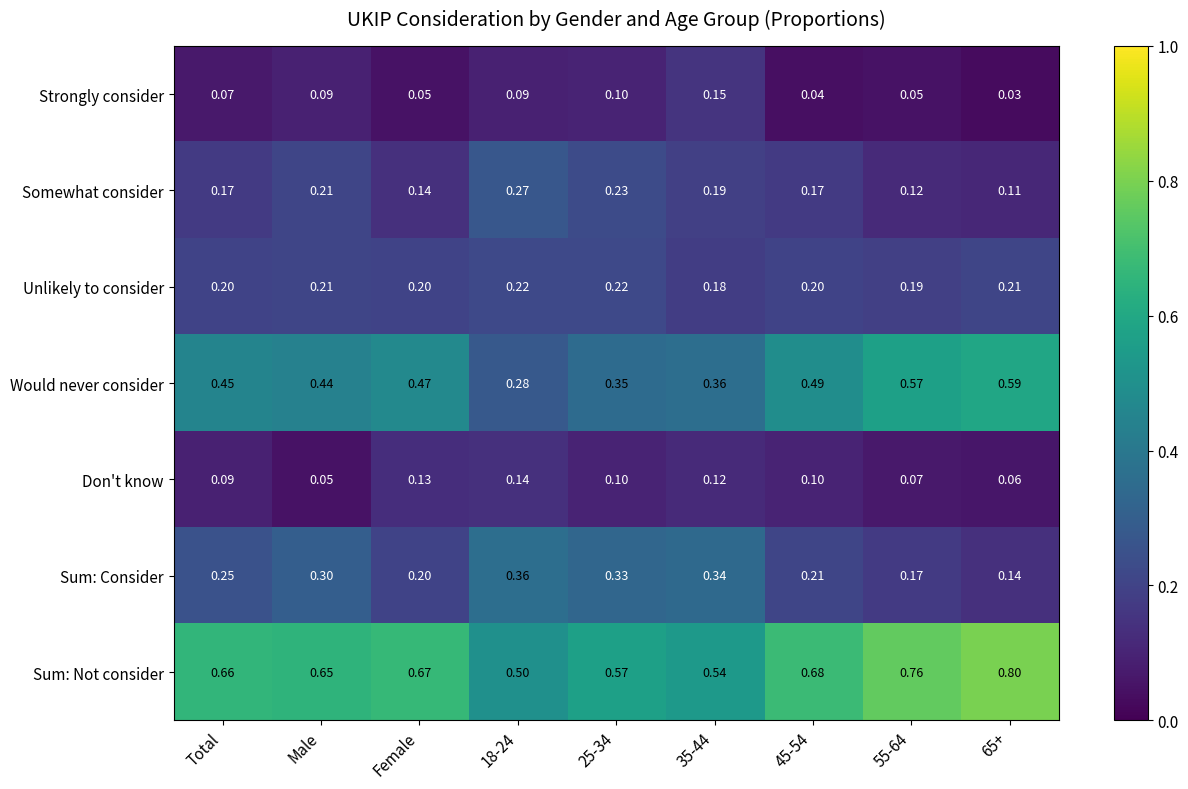

What is the total value across all series at Total?

1.9